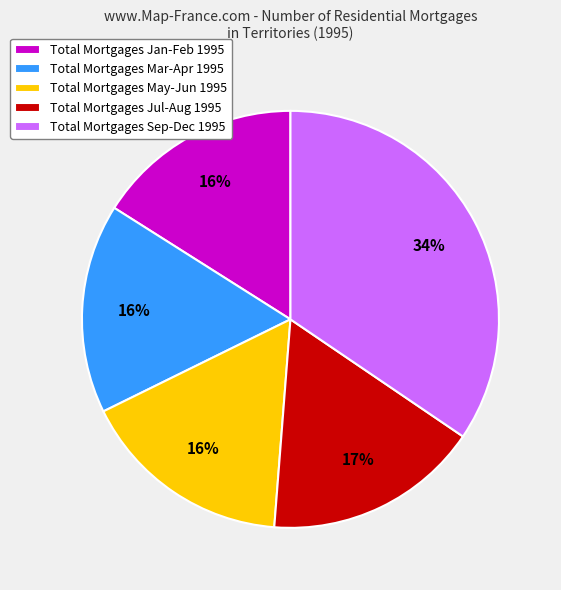

The Total Mortgages Jul-Aug 1995 slice represents 7% of the pie. True or false?

False